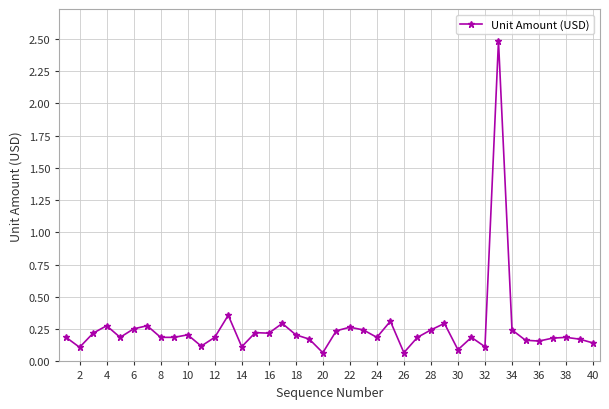

What is the difference between the maximum and minimum values?

2.4